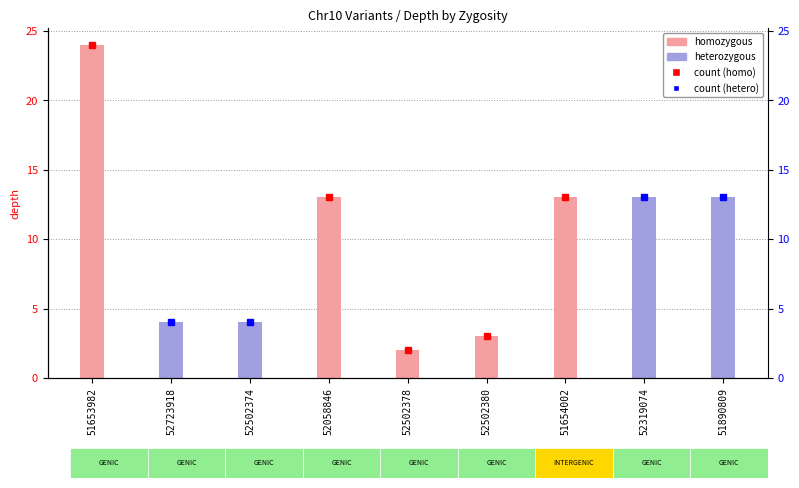

Rank the series by their maximum value, from highest to lowest.

homozygous, heterozygous